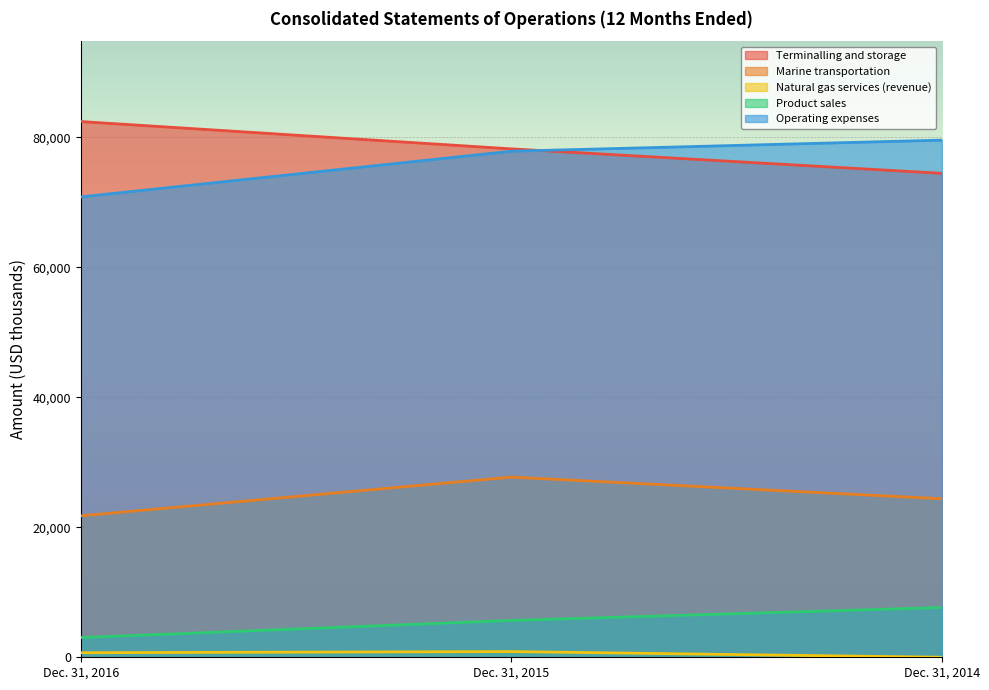

What is the difference between the maximum and second lowest values in the Terminalling and storage series?

4204